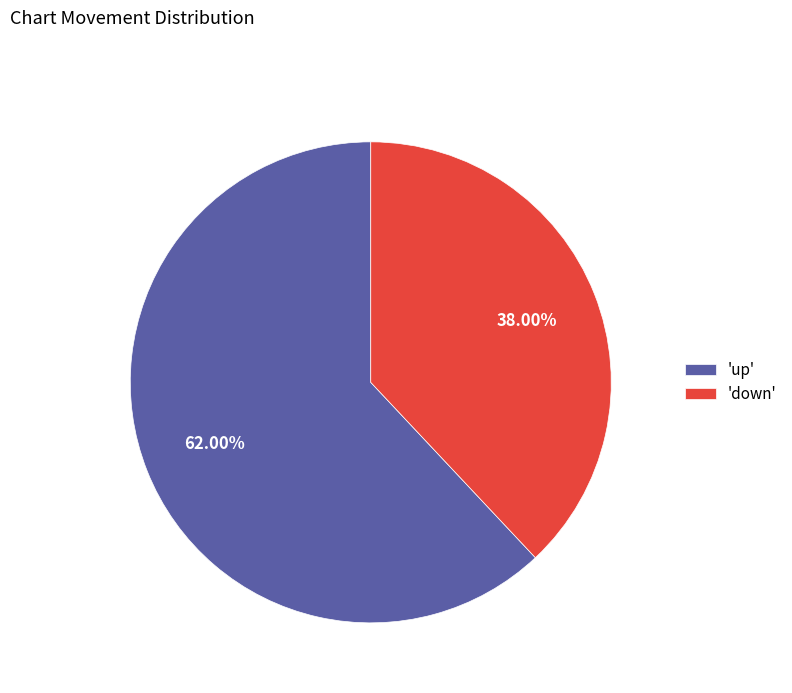

Which has a higher value, 'down' or 'up'?

'up'